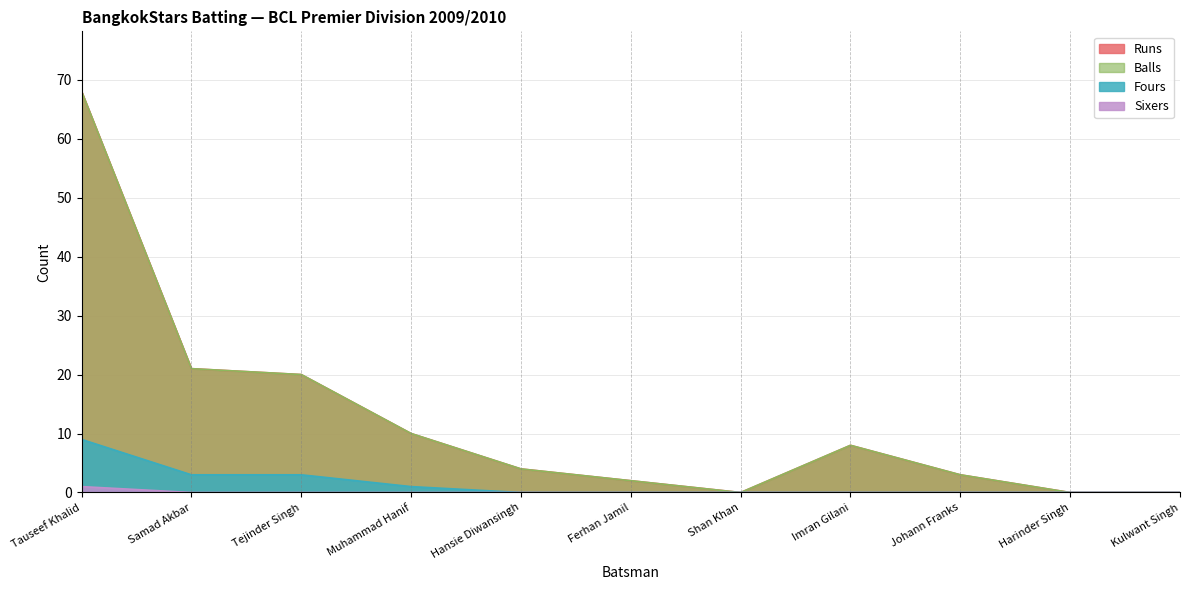

Which has a higher value, Samad Akbar or Hansie Diwansingh?

Samad Akbar